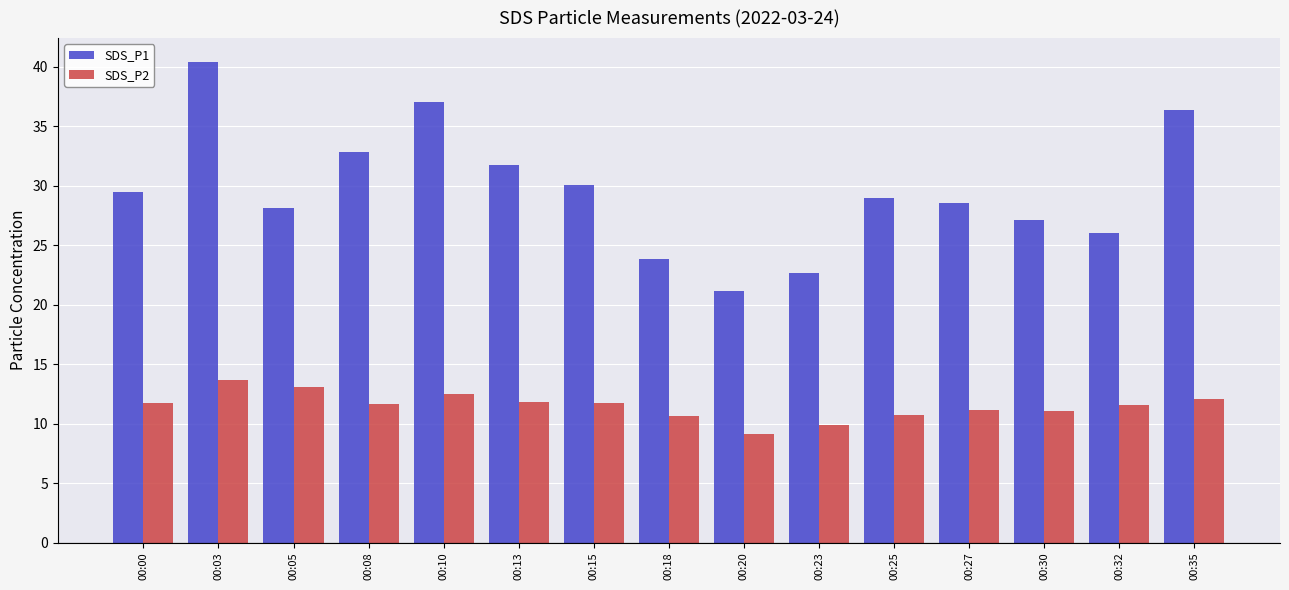

The value of SDS_P2 at 00:10 is 12.4. True or false?

True